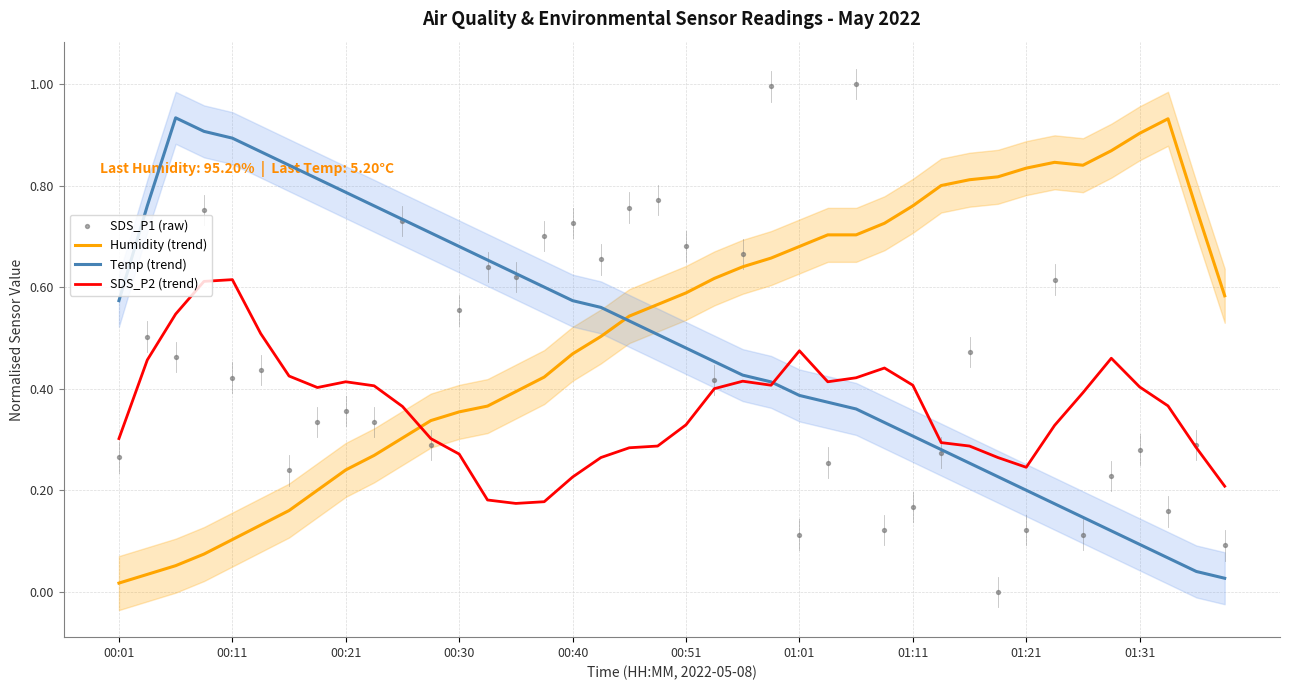

Which series has the largest total across all categories?

Humidity (trend)